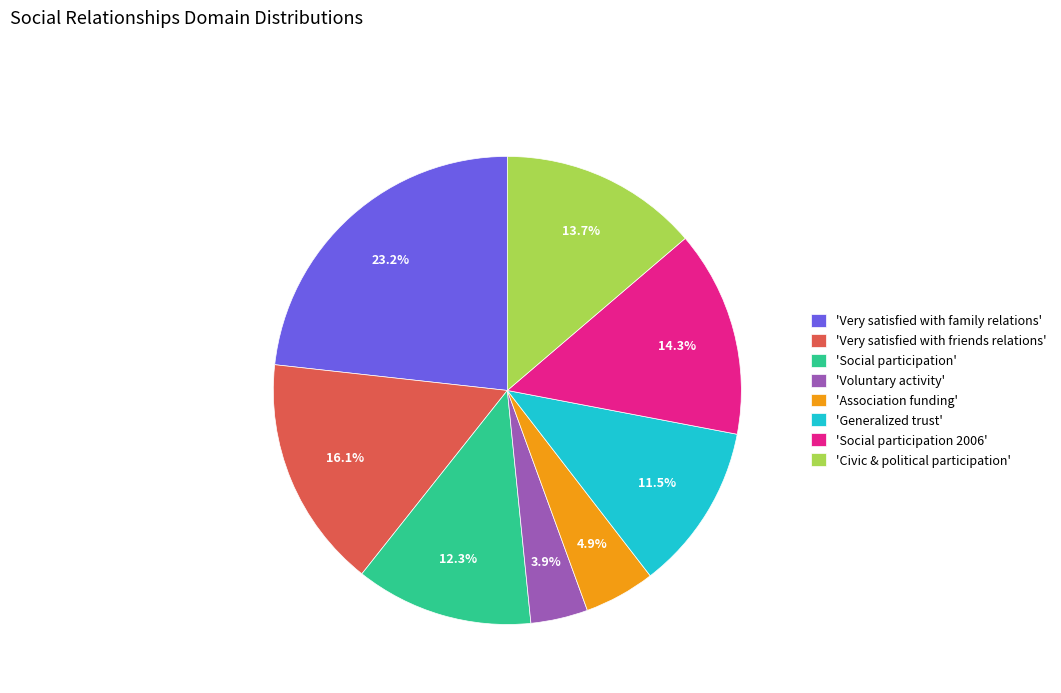

Rank the categories by value from highest to lowest.

'Very satisfied with family relations', 'Very satisfied with friends relations', 'Social participation 2006', 'Civic & political participation', 'Social participation', 'Generalized trust', 'Association funding', 'Voluntary activity'